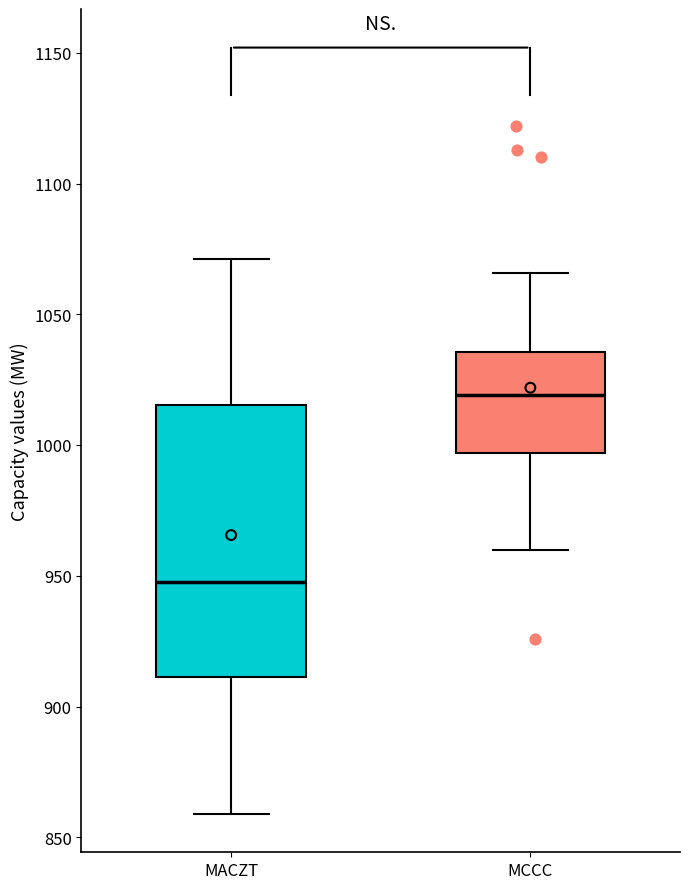

Reading left to right, transcribe this box plot: for each box, give where its median line is, the range the box spans, and where its two whiskers end, as read against the y-axis. The values are not printed on the chart, so give them approximately, as read against the axis.

MACZT: median 950, box 910 to 1015, whiskers 860 to 1070
MCCC: median 1020, box 995 to 1035, whiskers 960 to 1065